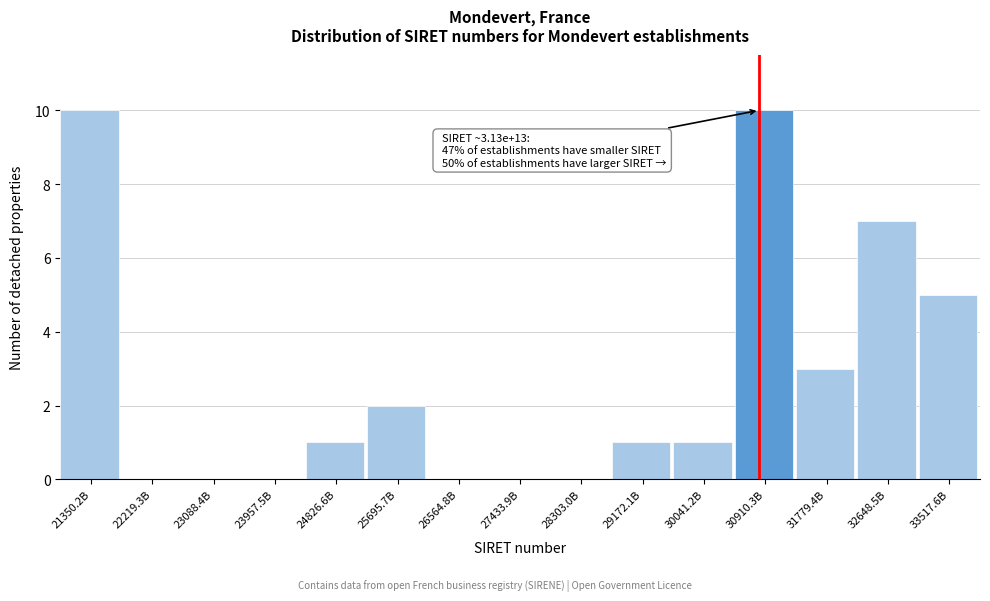

Reading left to right, what are all the values shown in this chart?

21350.2B=10	22219.3B=0	23088.4B=0	23957.5B=0	24826.6B=1	25695.7B=2	26564.8B=0	27433.9B=0	28303.0B=0	29172.1B=1	30041.2B=1	30910.3B=10	31779.4B=3	32648.5B=7	33517.6B=5